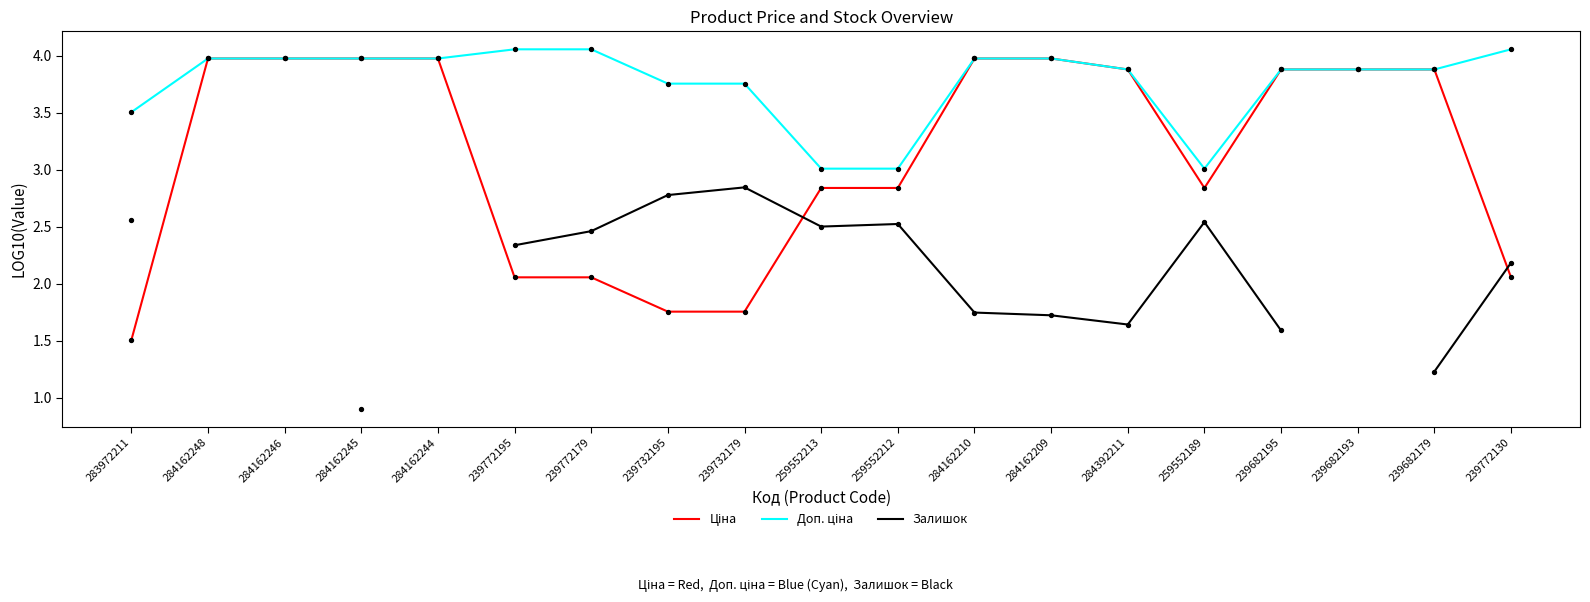

Which series contains the lowest Y value?

Залишок